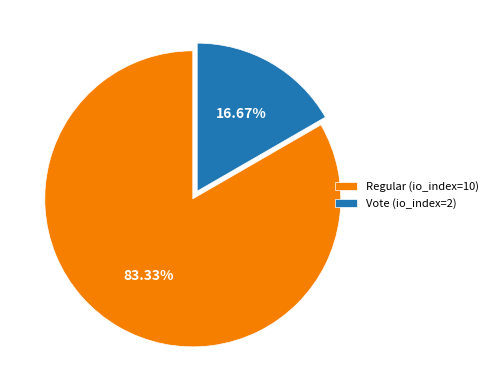

Is it true that Vote (io_index=2) is 17% of the pie?

True